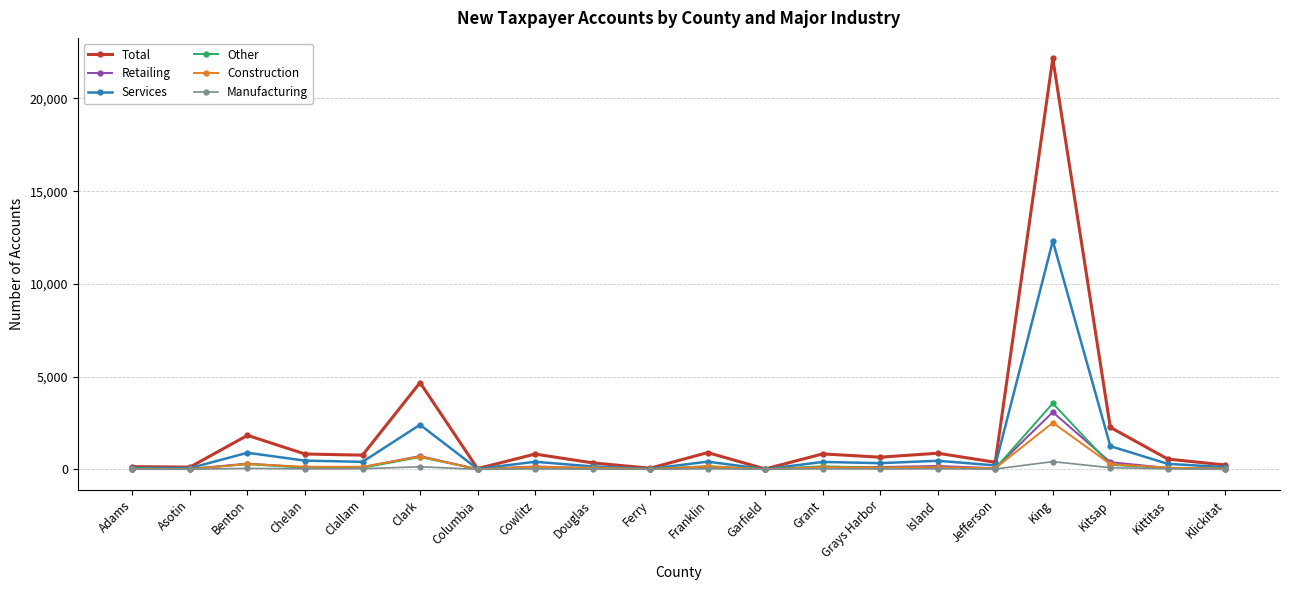

Is the value of Total at Island greater than the value of Services at Grays Harbor?

Yes